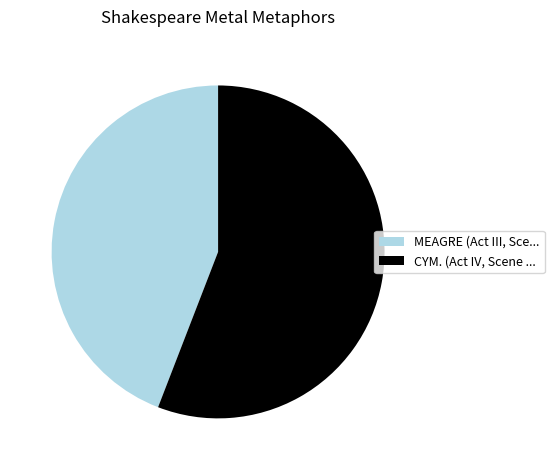

True or false: MEAGRE (Act III, Sce... accounts for 50% of the total.

False